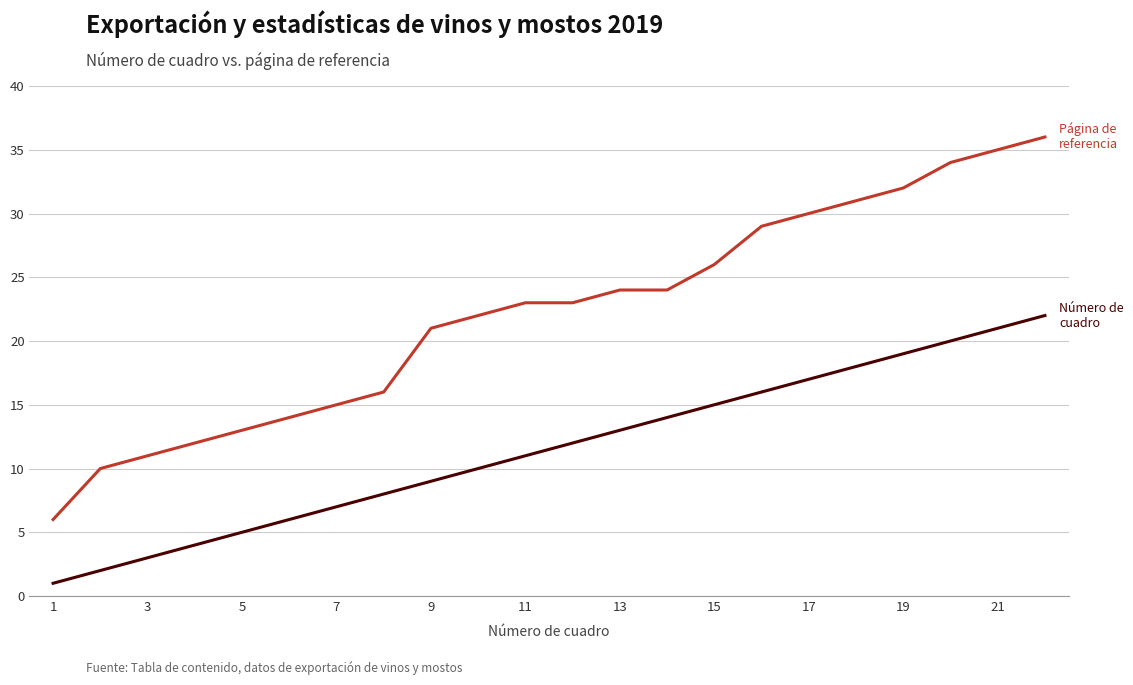

Does the chart have visible grid lines?

Yes